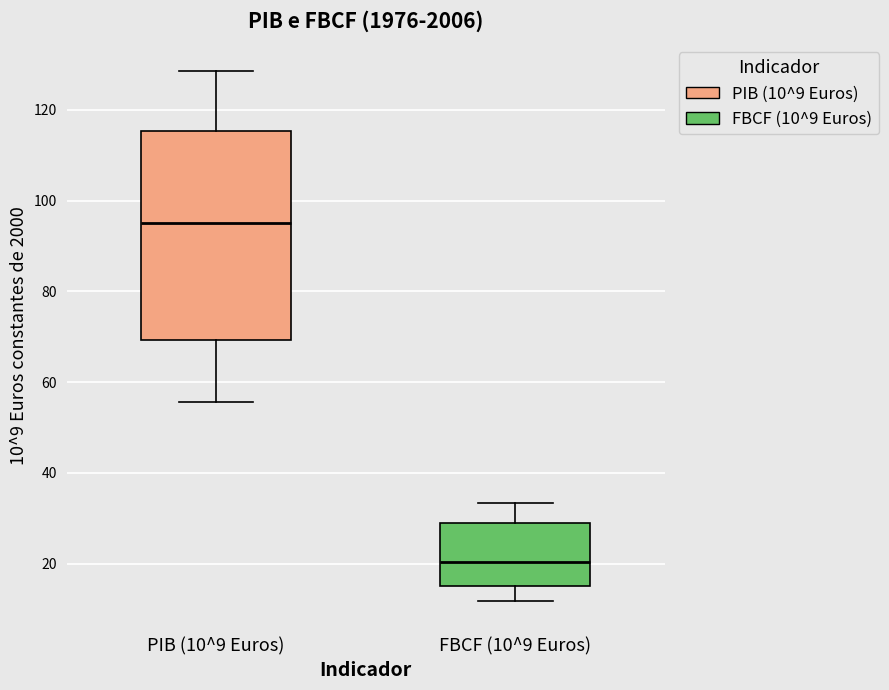

Where does the upper whisker of the box for FBCF (10^9 Euros) end on the y-axis? The values are not printed on the chart, so give them approximately, as read against the axis.

34